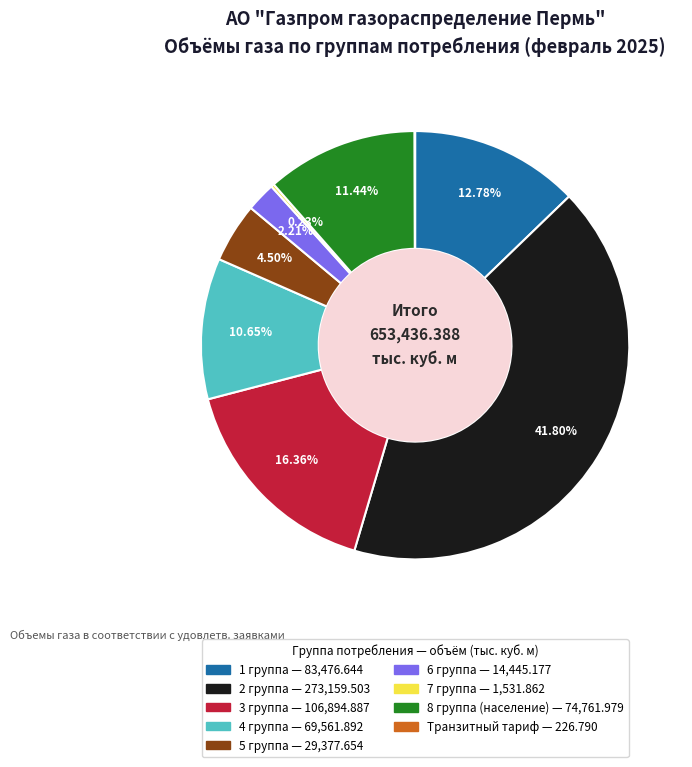

The 5 группа slice represents 18% of the pie. True or false?

False